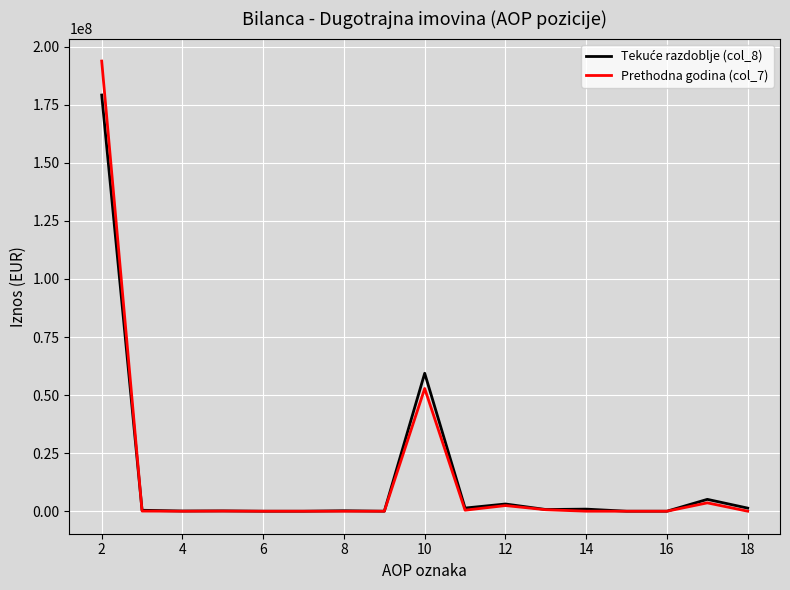

What is the maximum value shown in the chart?

193802588